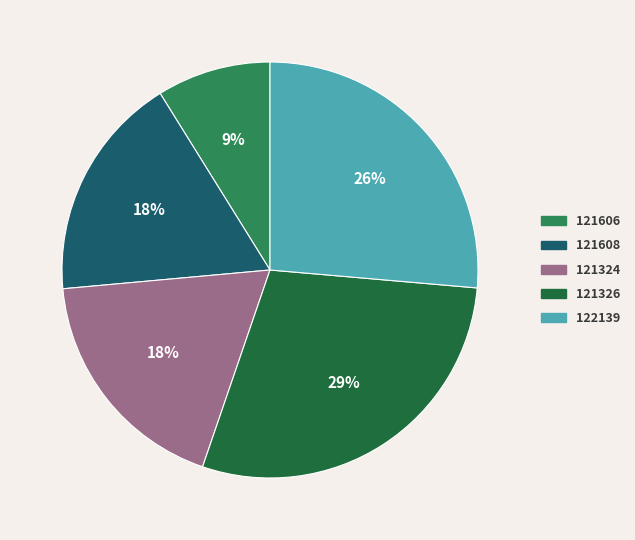

True or false: 121608 accounts for 9% of the total.

False